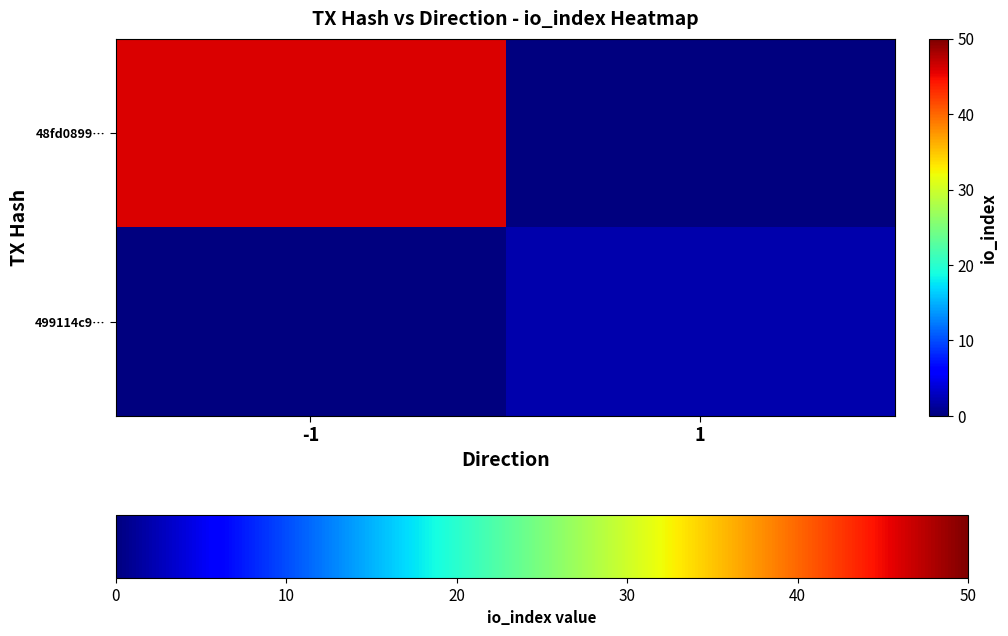

What is the approximate value of 48fd0899… at -1?

46.0